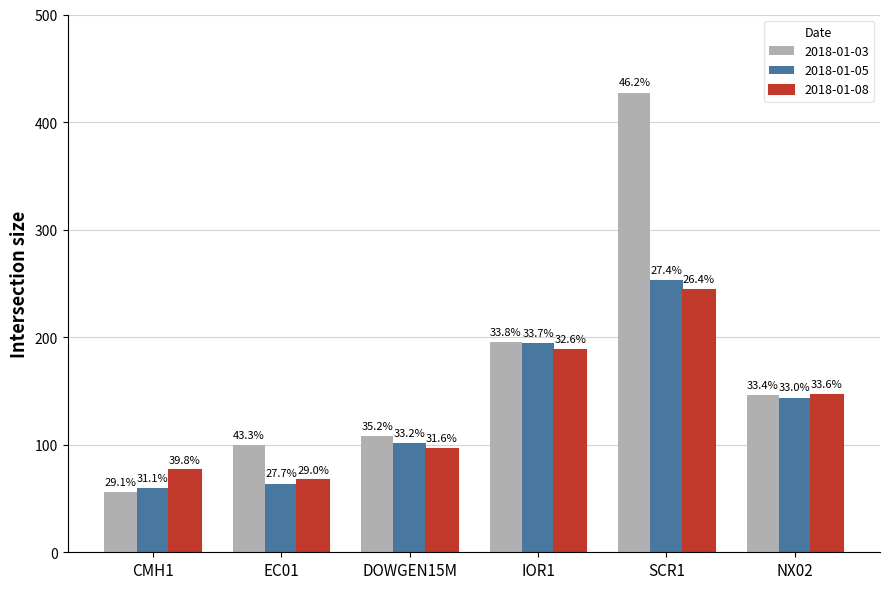

The 2018-01-03 series shows 155.6 at EC01. True or false?

False